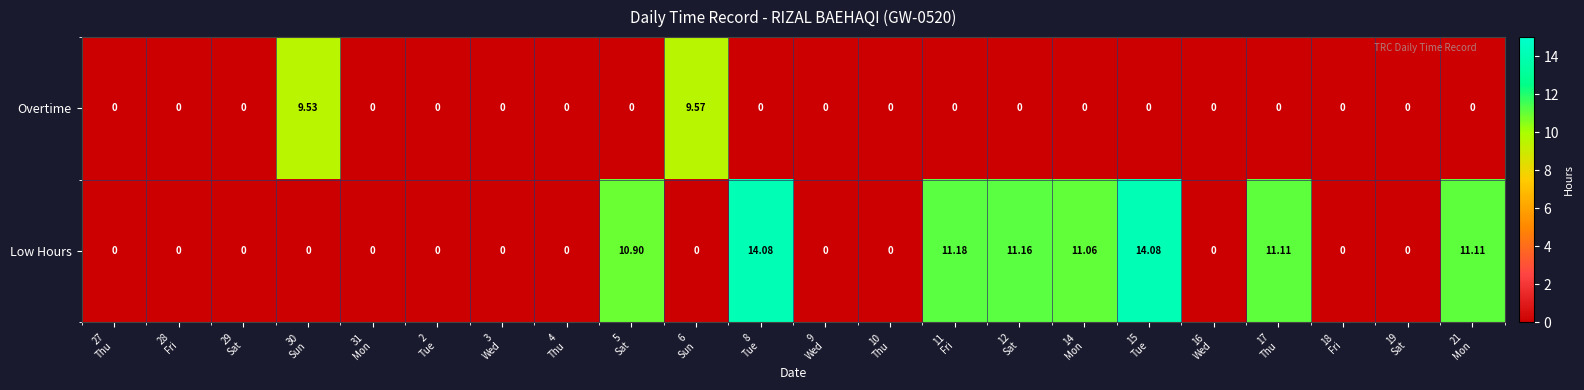

Which series has the largest total across all categories?

Low Hours